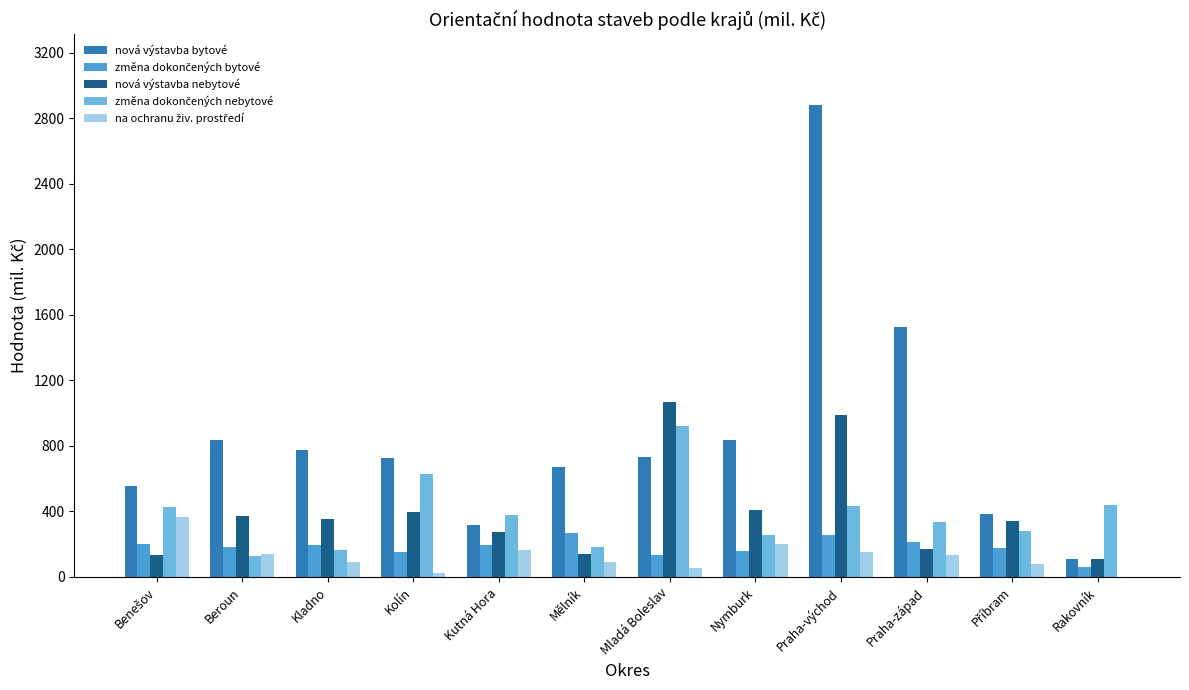

What is the total value across all series at Kutná Hora?

1328